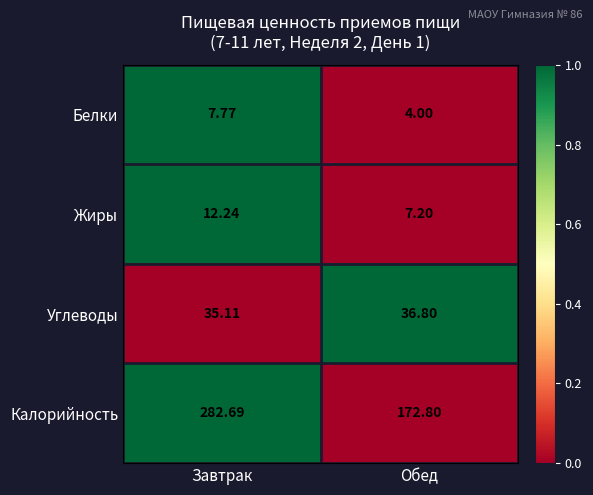

At which label does Белки reach its peak?

Завтрак